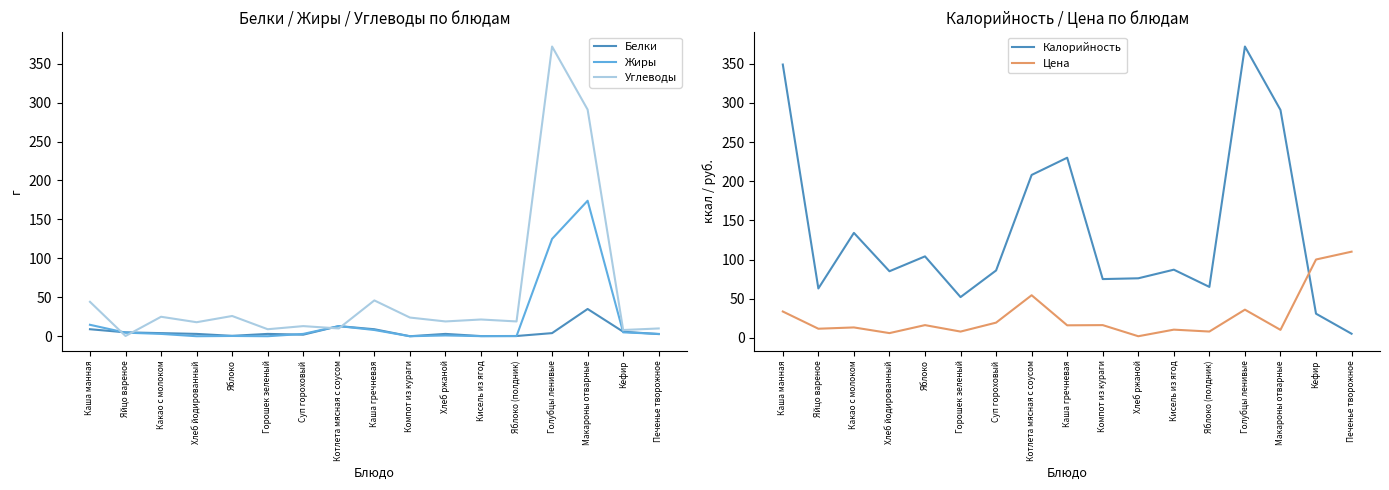

What are all the series names shown in the legend?

Белки, Жиры, Углеводы, Калорийность, Цена